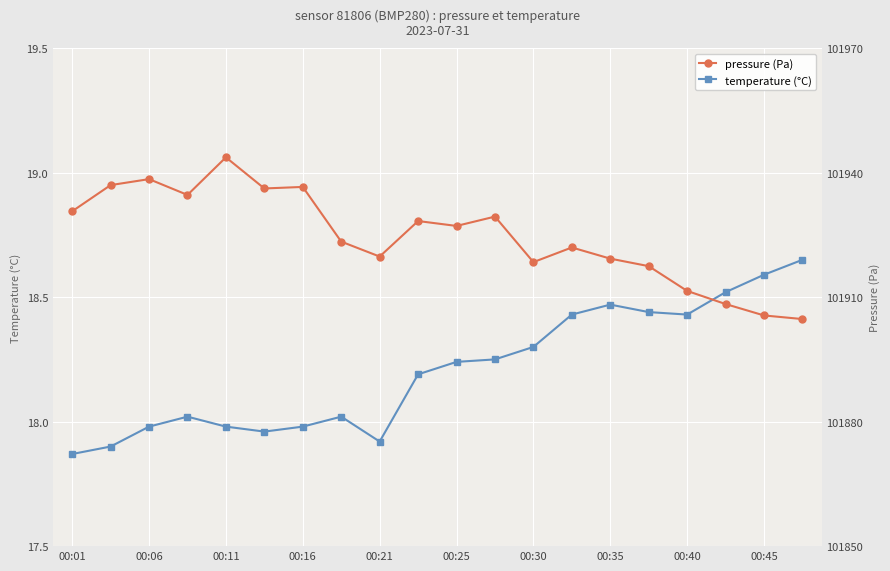

True or false: temperature (°C) has a value of 18.6 at 00:45.

True